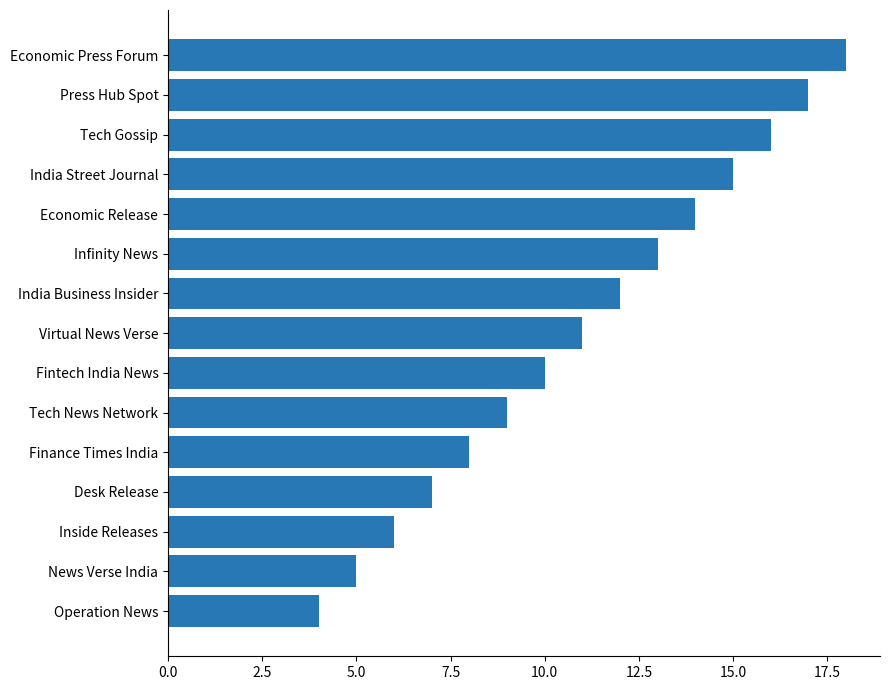

Where is the data nearest to the value 11?

Virtual News Verse